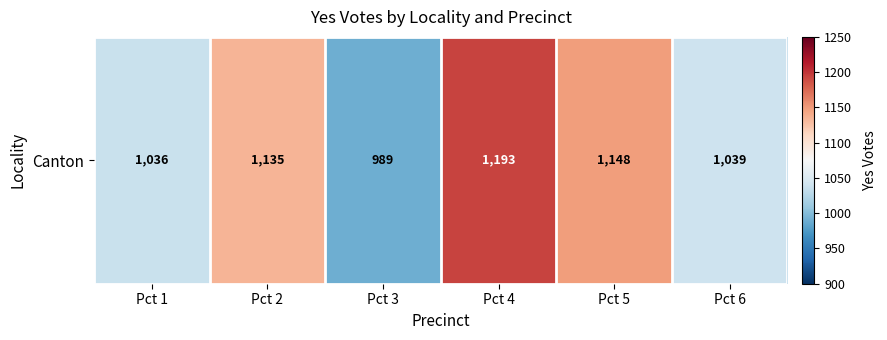

What is the difference between the second highest and second lowest values?

112